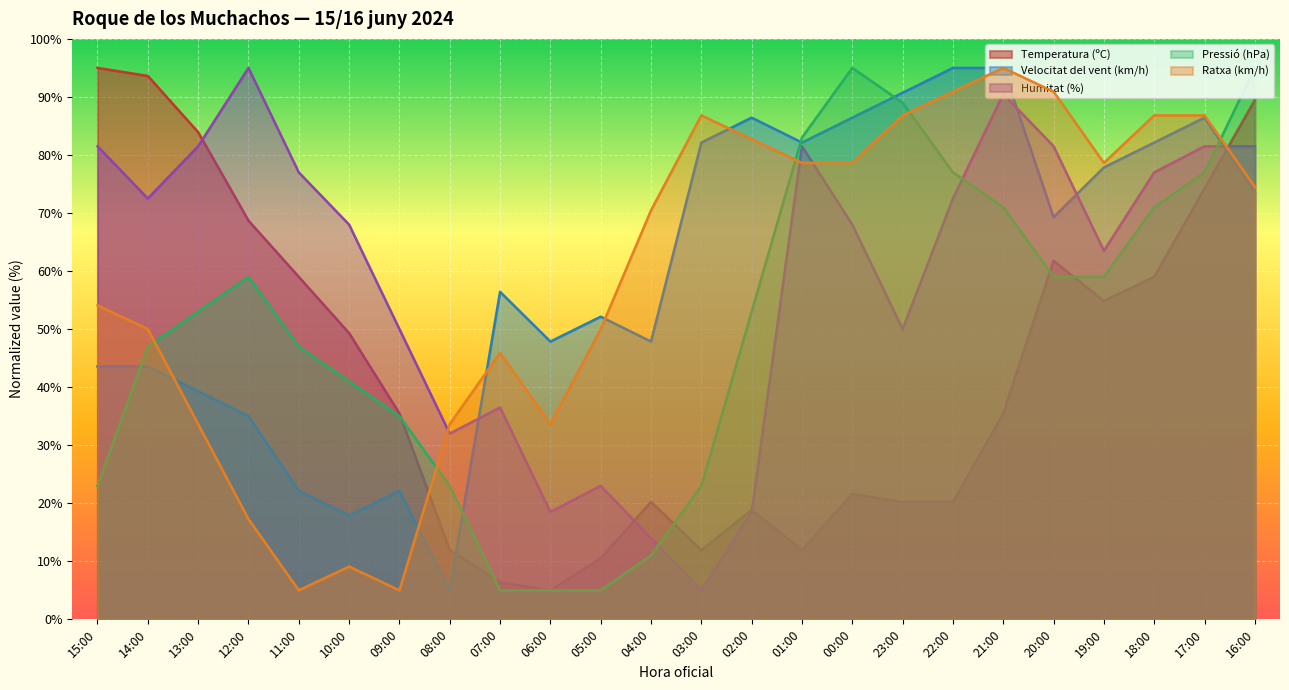

What is the label of the 10th point from the left?

06:00